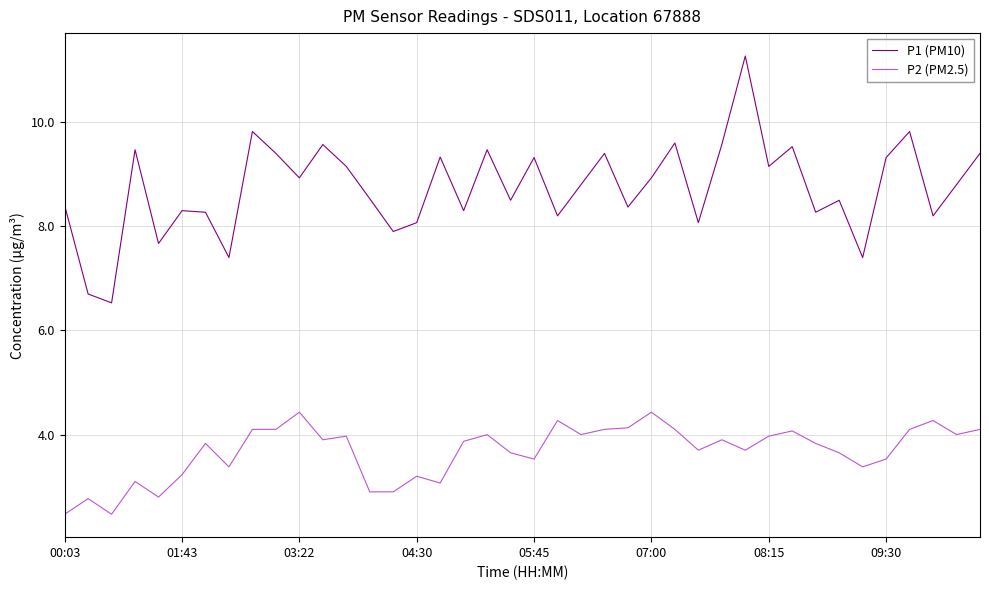

True or false: P1 (PM10) and P2 (PM2.5) intersect in this chart.

False